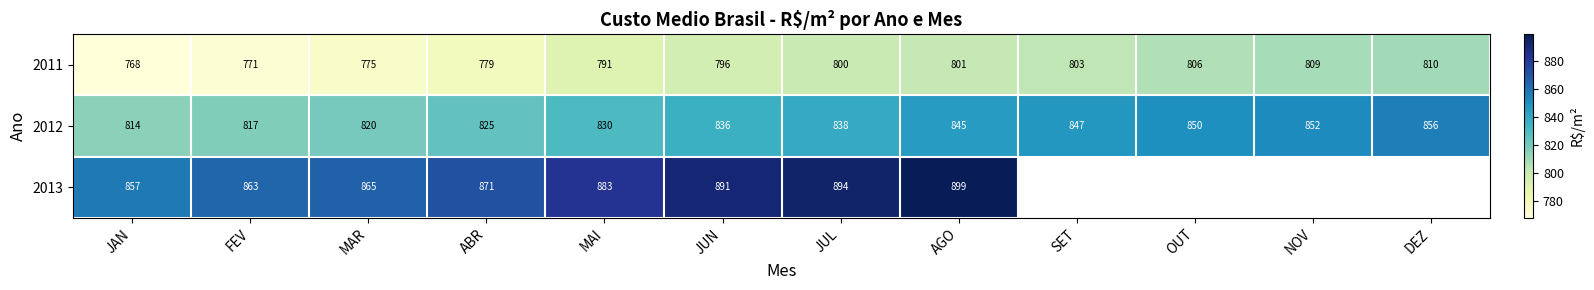

Where is 2011 nearest to the value 789?

MAI